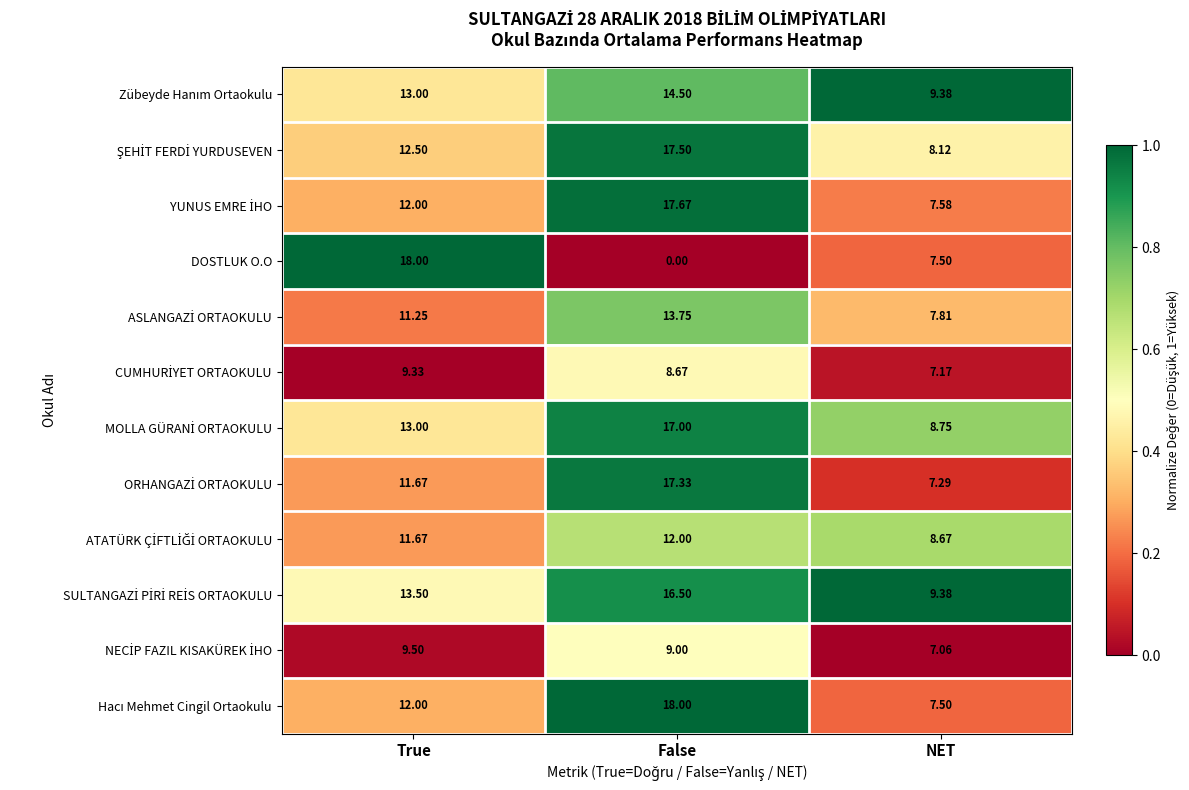

At how many categories does at least one series exceed 0?

3